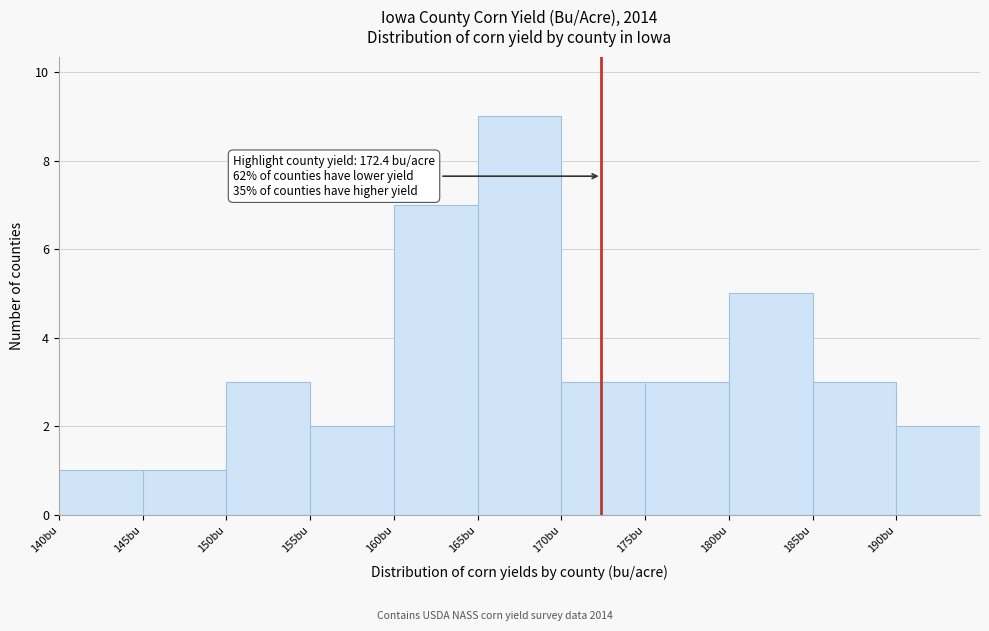

Which range on the x-axis has the tallest bar?

165 to 170